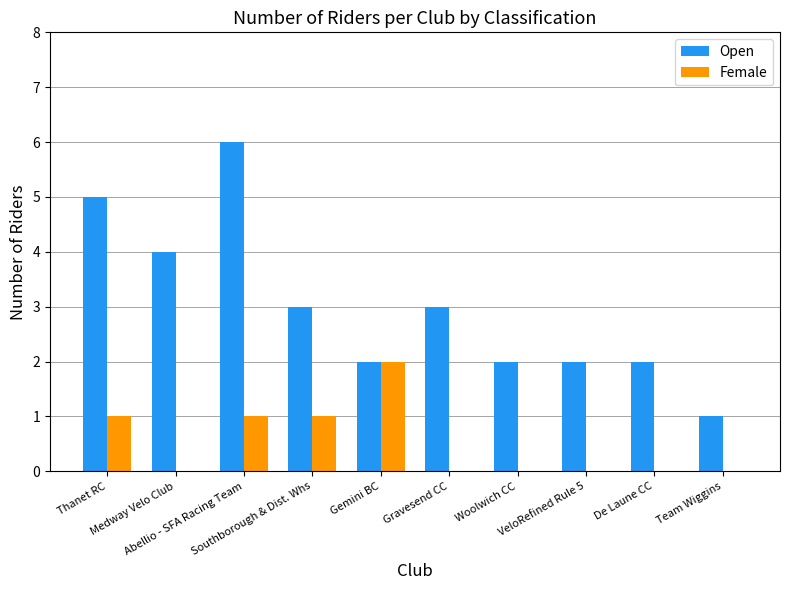

Are the bars grouped side by side (vs. stacked)?

Yes